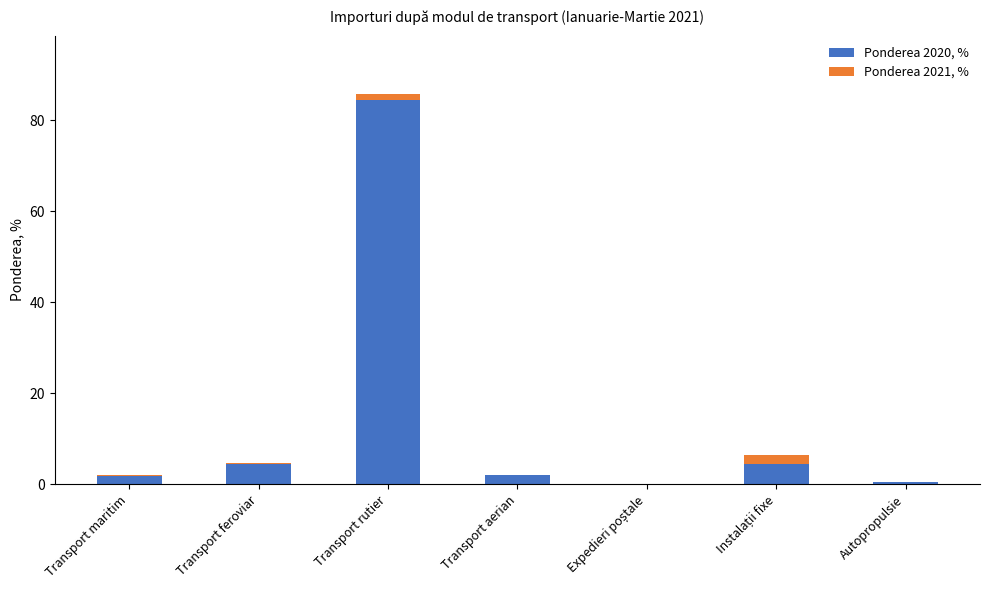

Where does the Ponderea 2020, % series first go above 2?

Transport feroviar